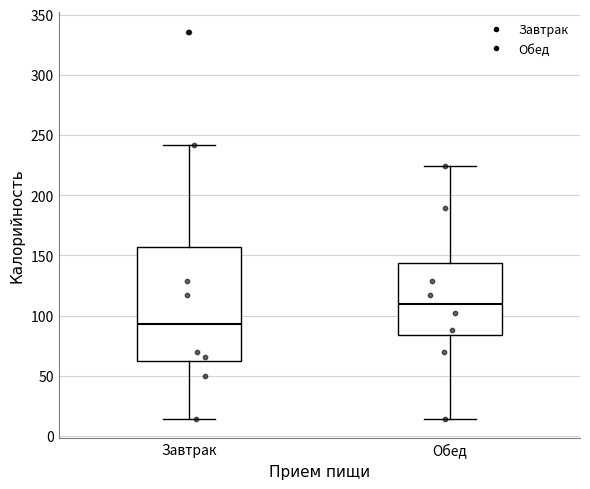

Reading left to right, transcribe this box plot: for each box, give where its median line is, the range the box spans, and where its two whiskers end, as read against the y-axis. The values are not printed on the chart, so give them approximately, as read against the axis.

Завтрак: median 95, box 60 to 155, whiskers 15 to 240
Обед: median 110, box 85 to 145, whiskers 15 to 225